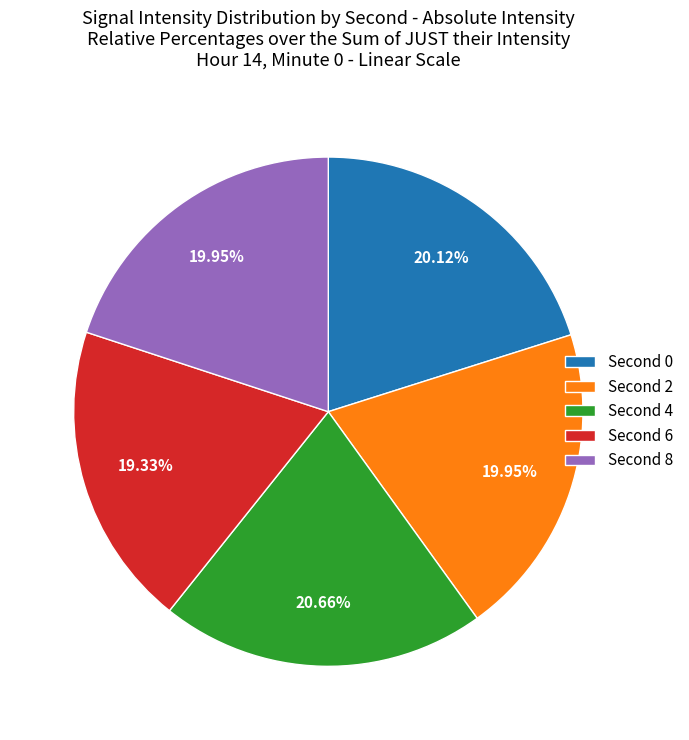

Is there any slice that represents more than half of the pie?

No